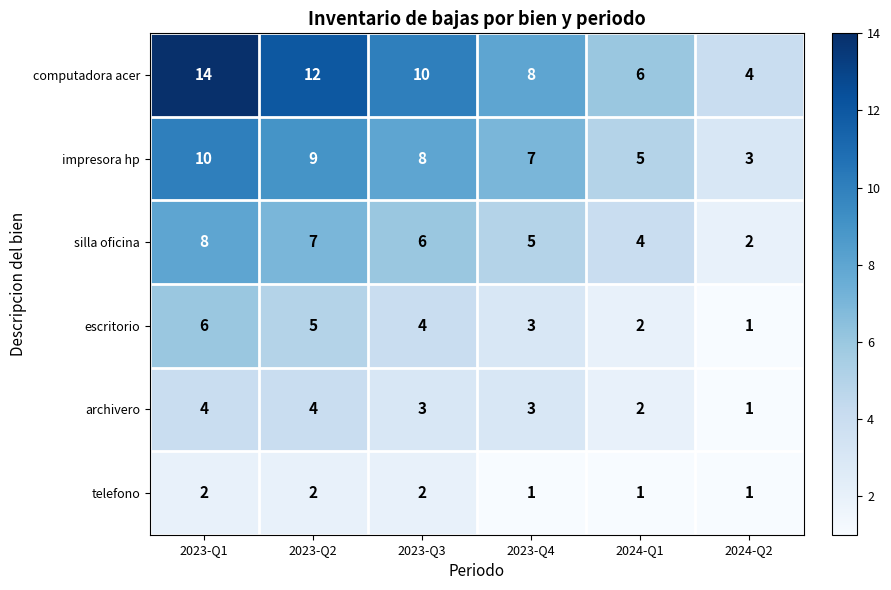

What is the sum of the escritorio values at 2023-Q1 and 2023-Q3?

10